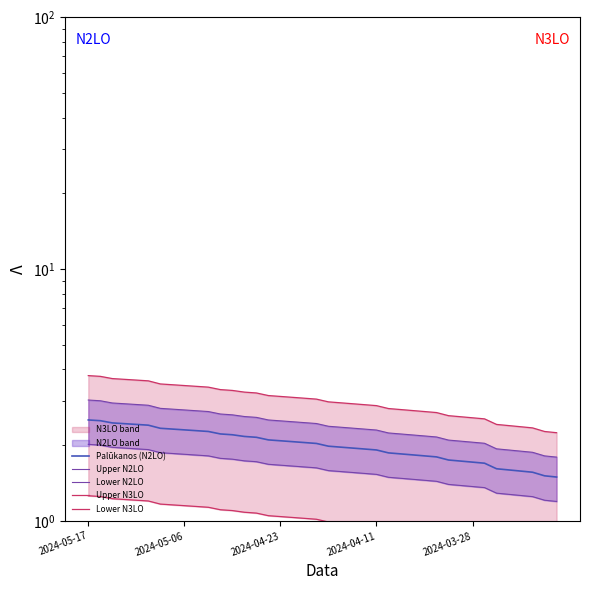

What is the minimum value for Lower N3LO?

0.7